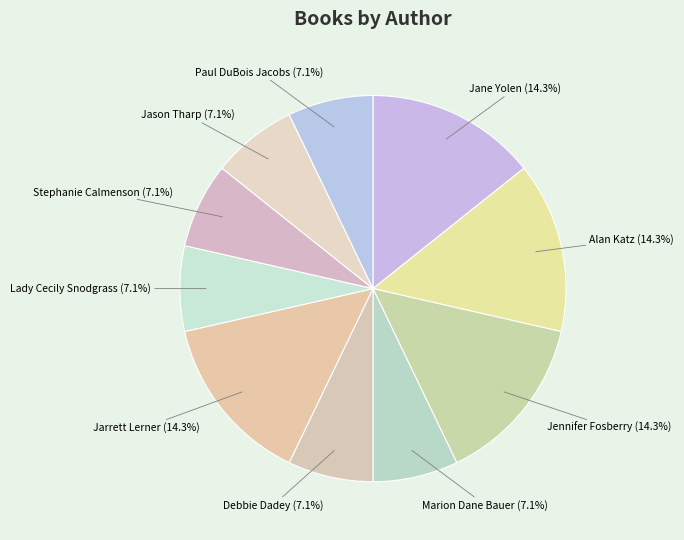

Count the number of slices in the pie.

10